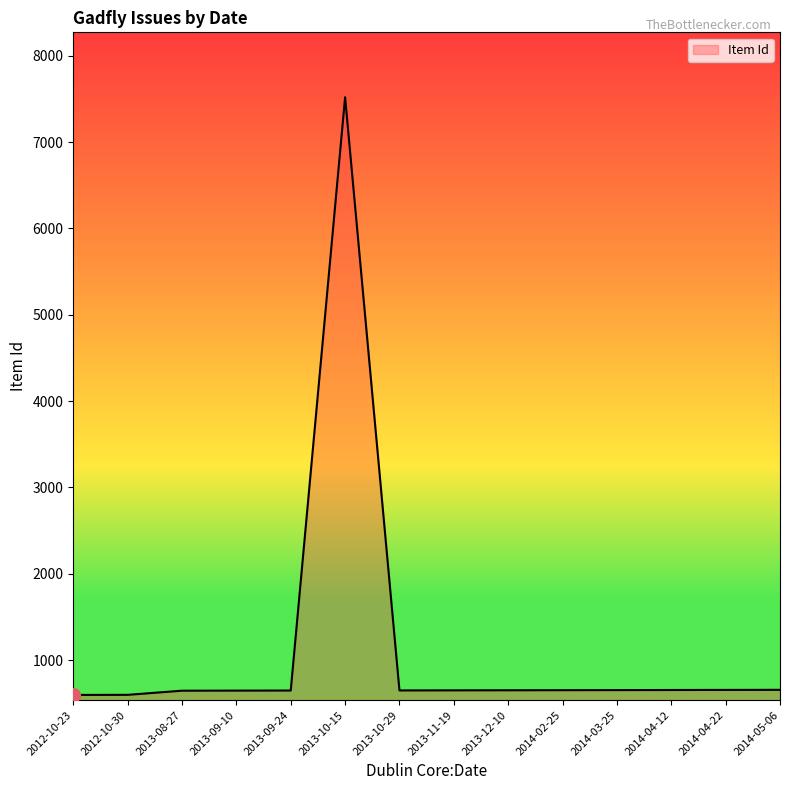

What is the sum of the values at 2014-05-06 and 2013-10-15?

8175